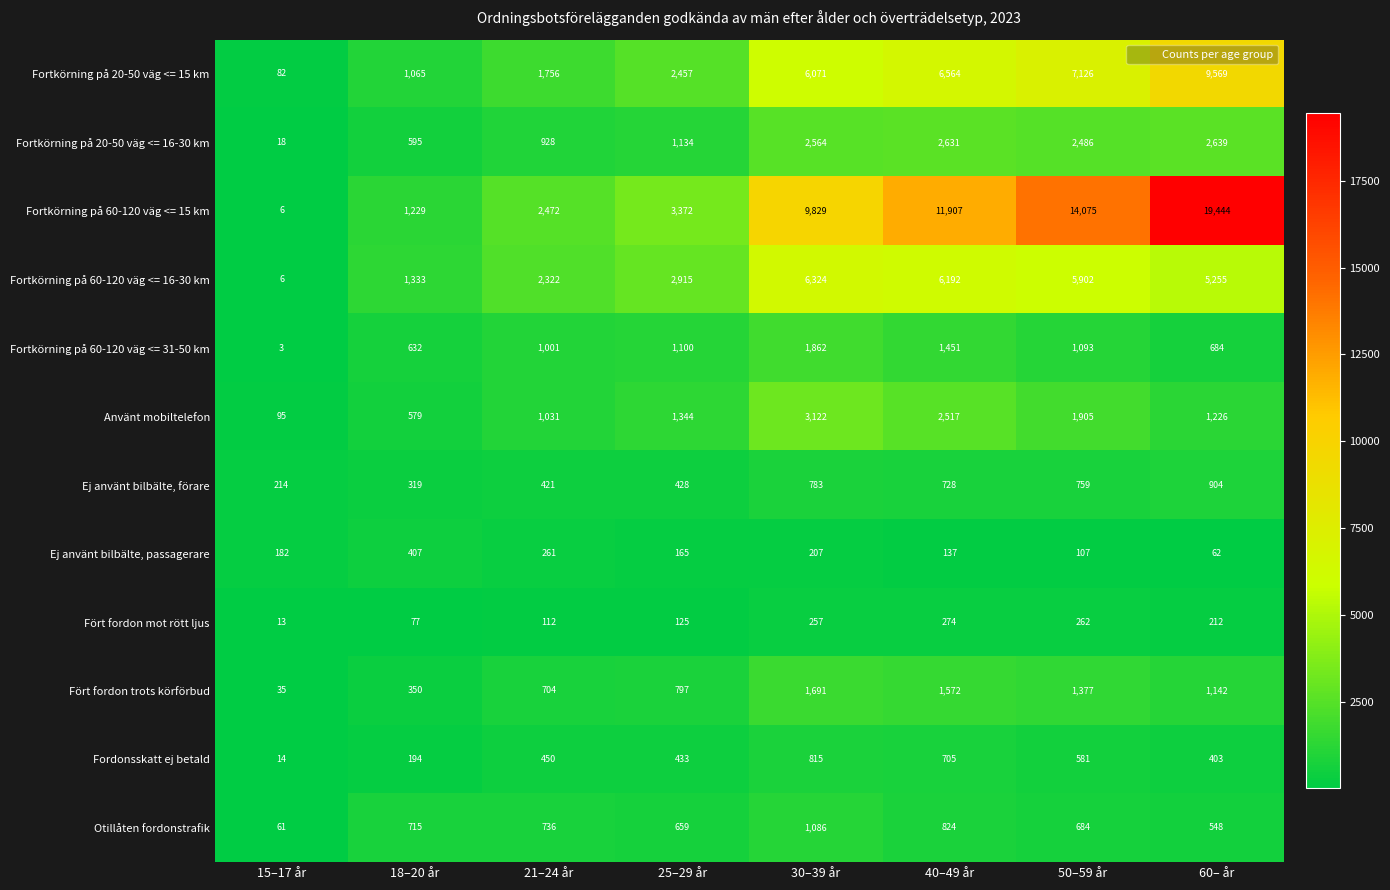

The value of Använt mobiltelefon at 15–17 år is 95. True or false?

True